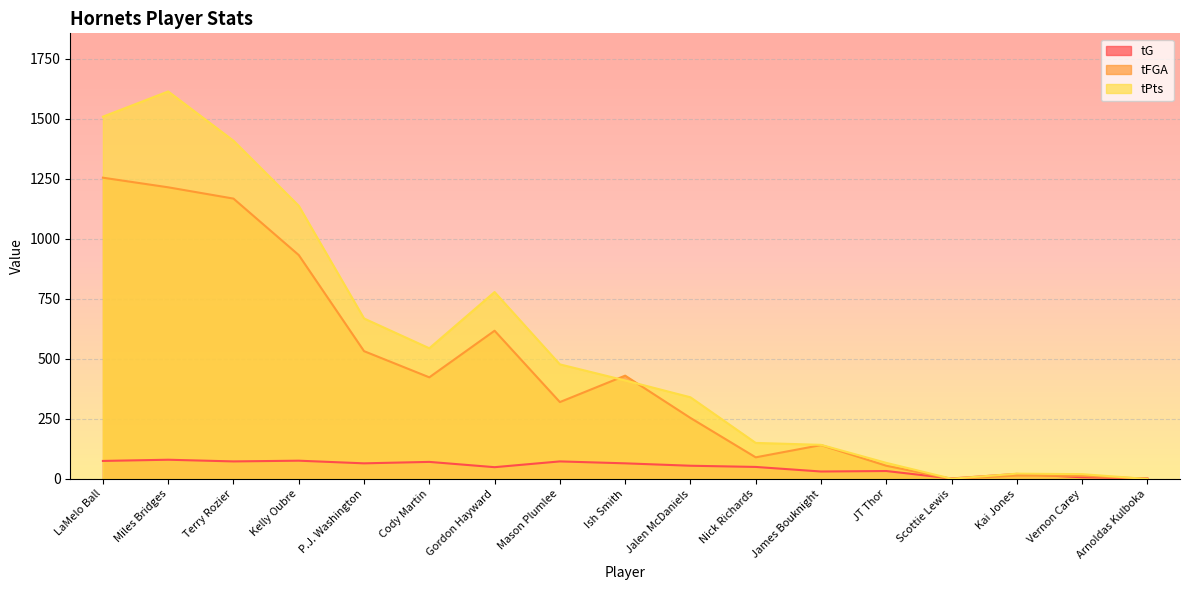

At which label does tFGA reach its peak?

LaMelo Ball